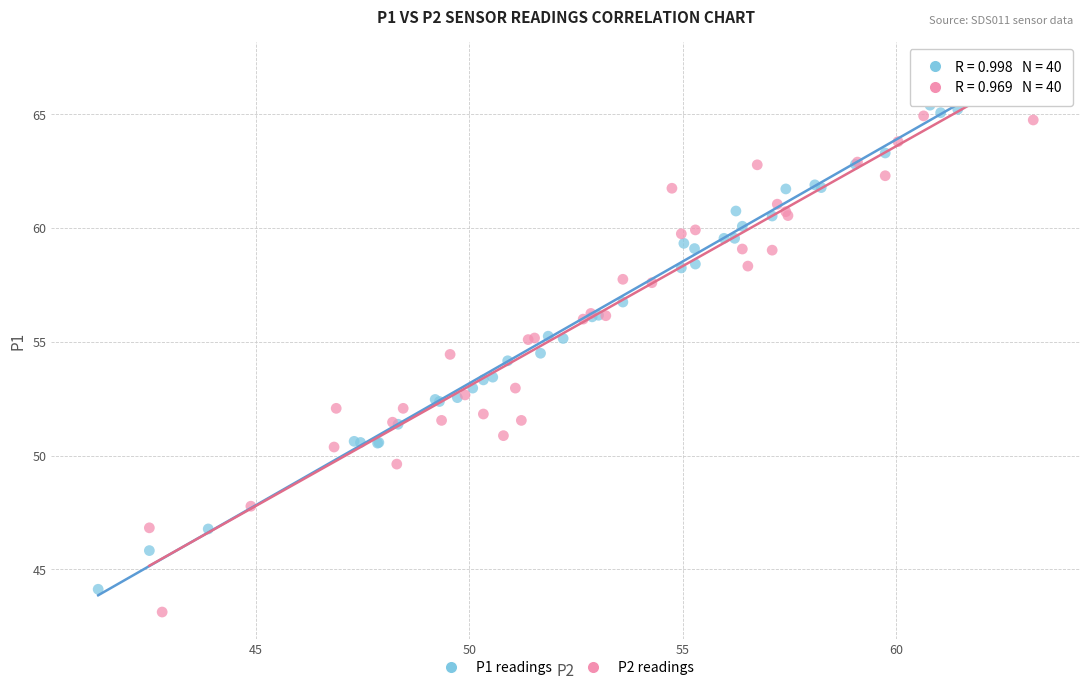

Which series has the widest spread of Y values?

P2 readings